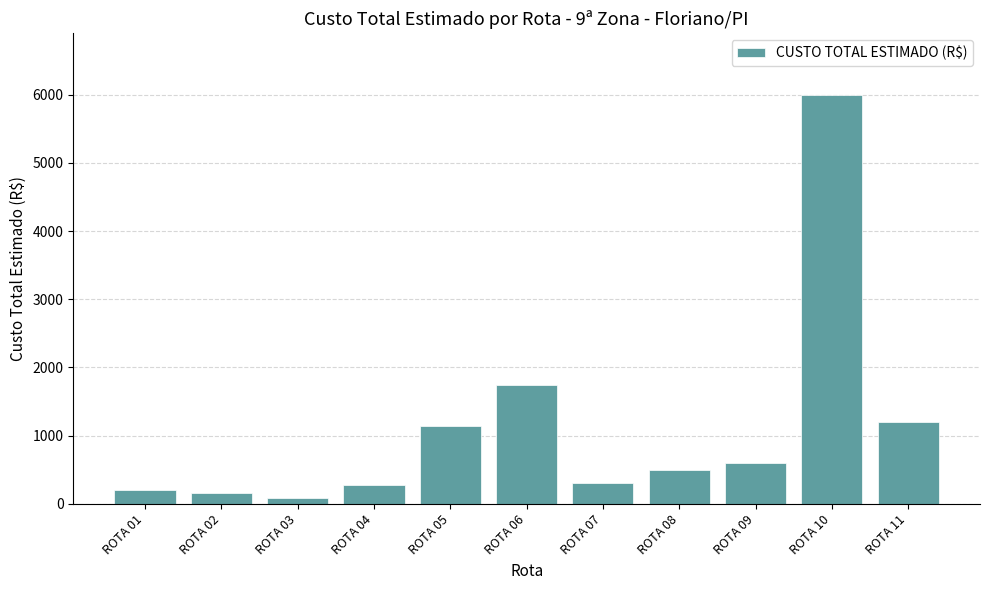

What is the ratio of the value at ROTA 10 to the value at ROTA 03?

66.7